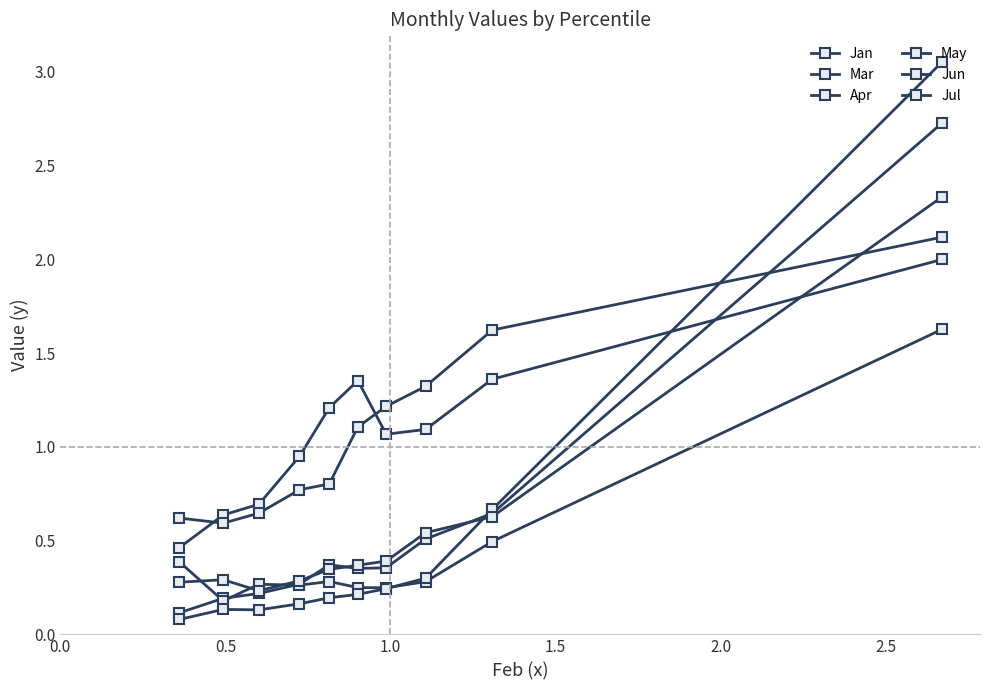

Rank the series by their maximum value, from lowest to highest.

May, Mar, Apr, Jul, Jan, Jun